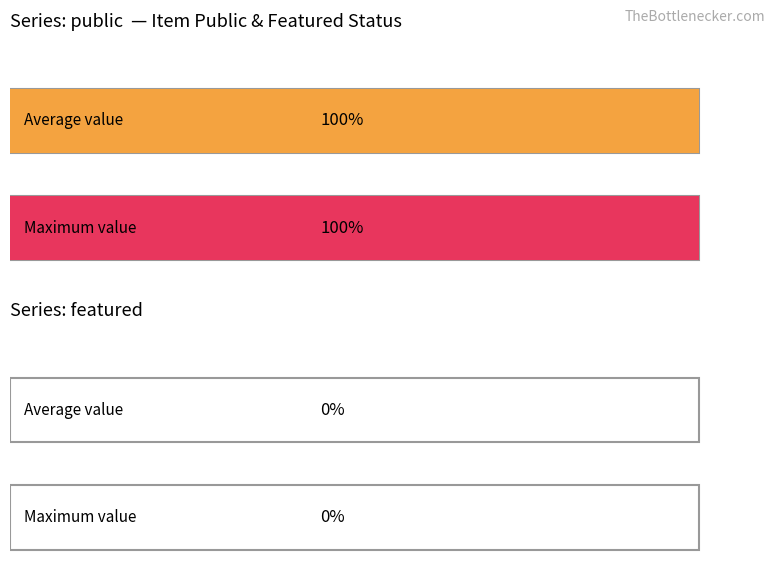

Is it true that public equals 0 at 53456?

False